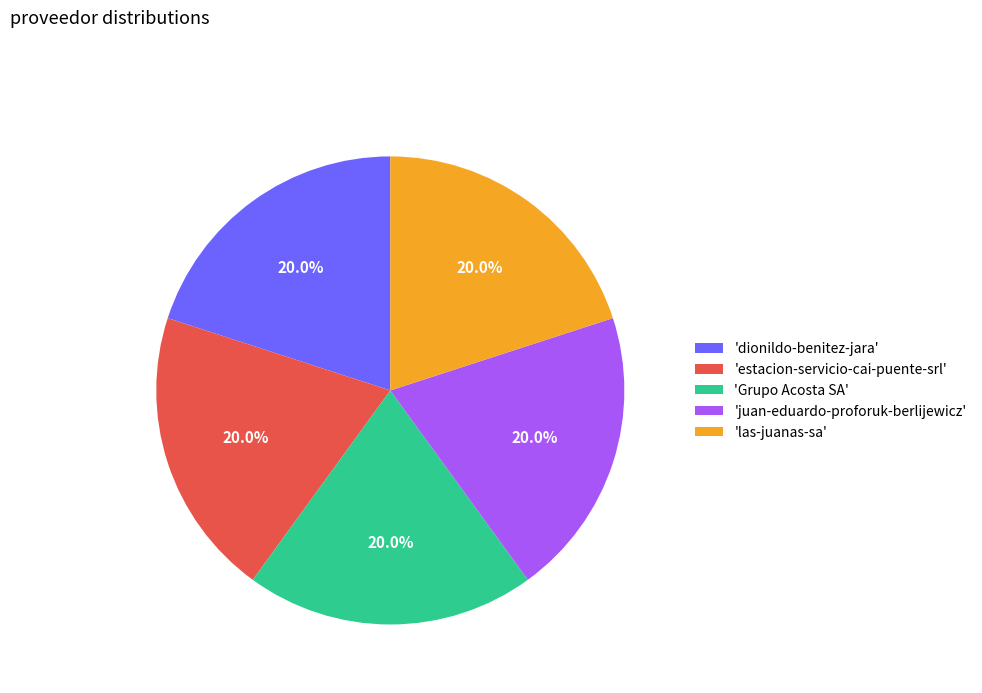

What percentage is NOT represented by 'dionildo-benitez-jara'?

80.0%